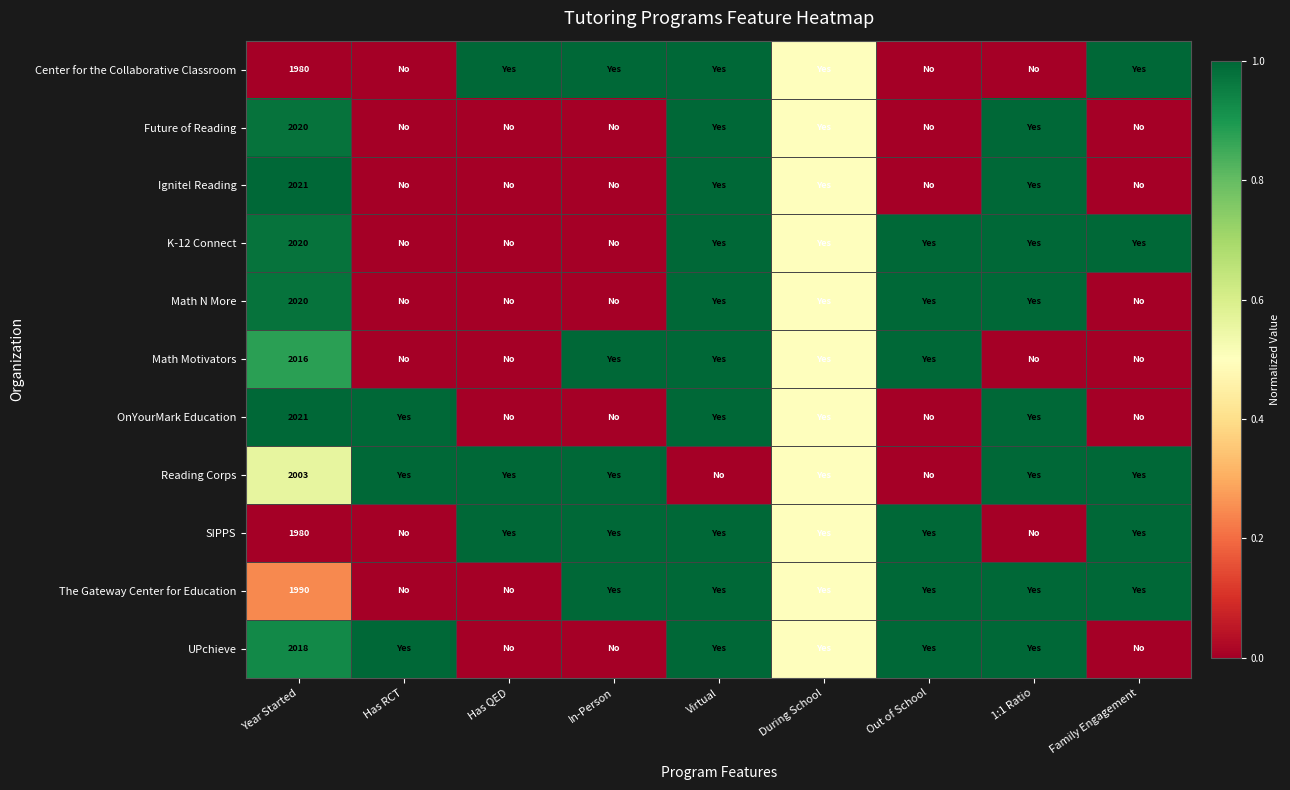

Which category has the highest value in the OnYourMark Education series?

Year Started